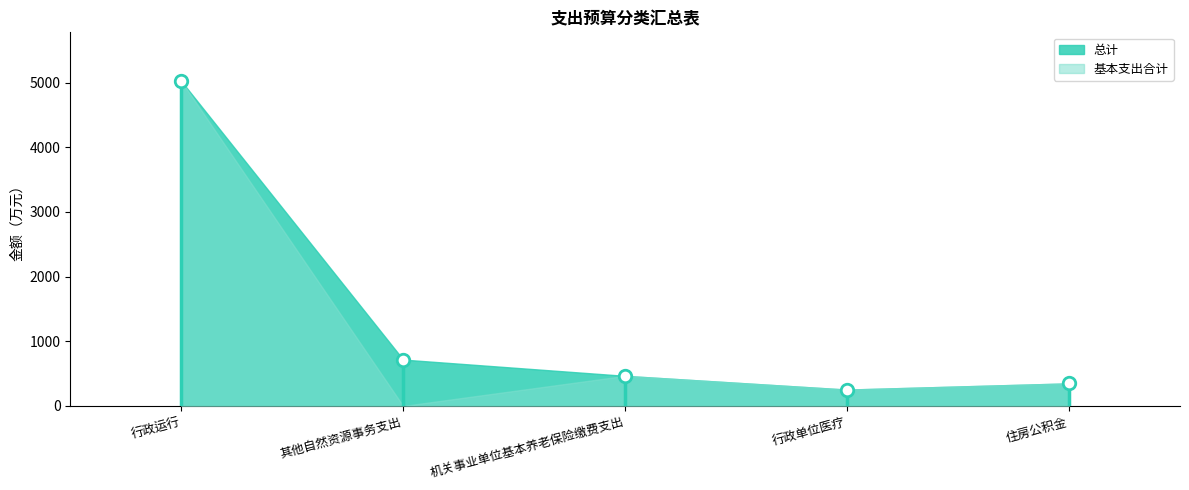

At 行政运行, list the series in order from smallest to largest.

总计, 基本支出合计